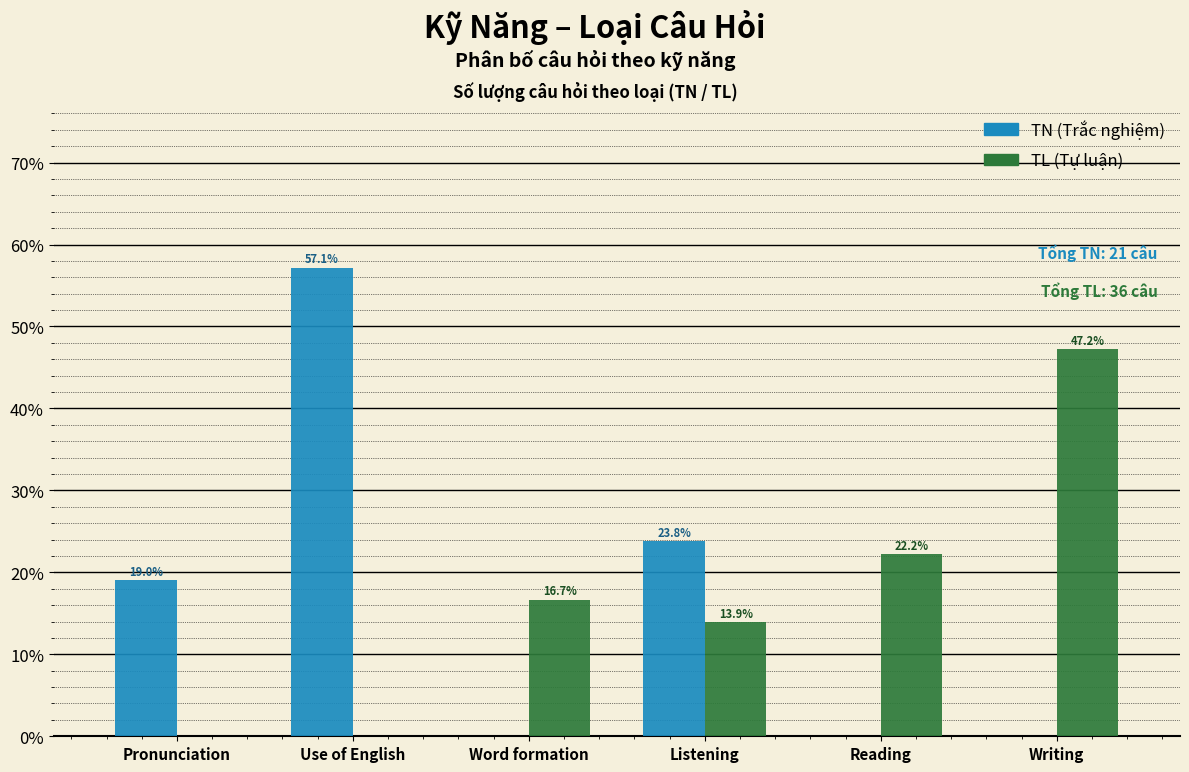

Reading left to right, transcribe all the data shown in this chart.

TN (Trắc nghiệm): Pronunciation=19.0	Use of English=57.1	Word formation=0.0	Listening=23.8	Reading=0.0	Writing=0.0
TL (Tự luận): Pronunciation=0.0	Use of English=0.0	Word formation=16.7	Listening=13.9	Reading=22.2	Writing=47.2